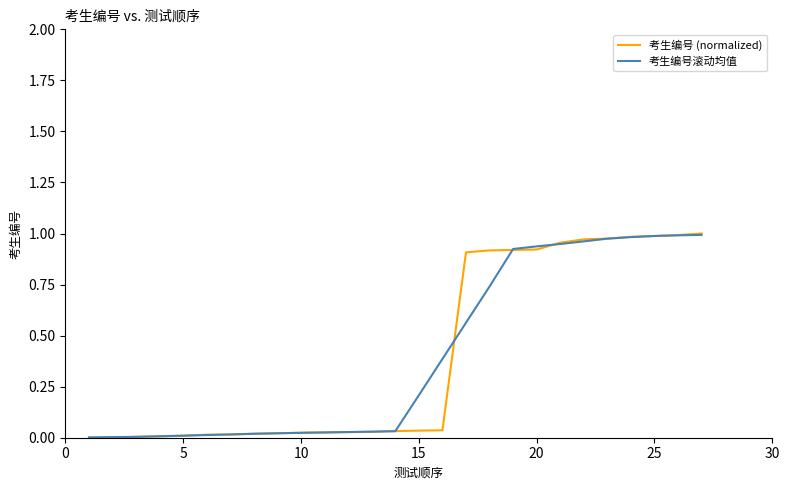

What is the sum of all 考生编号滚动均值 values?

10.8